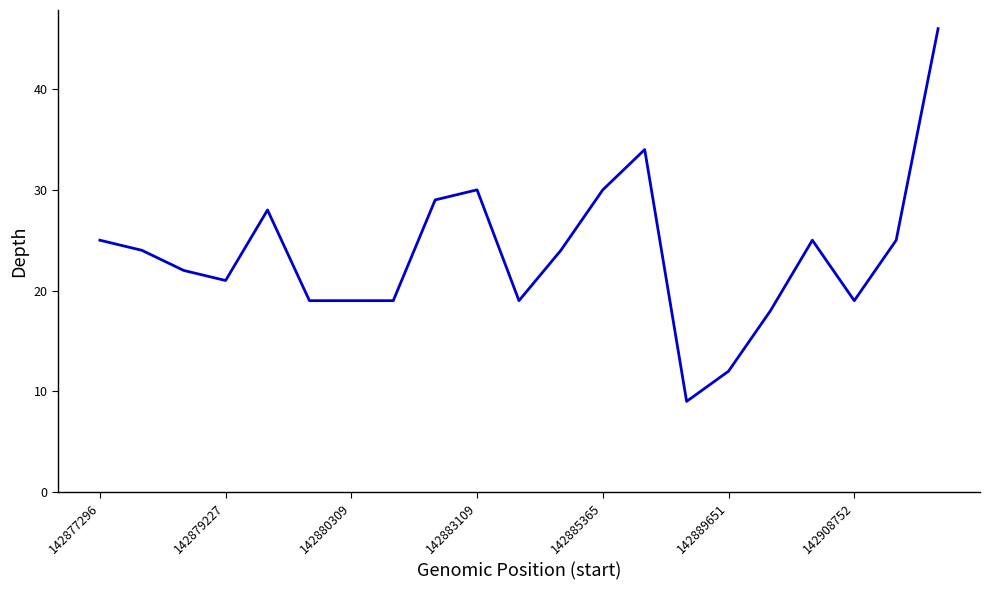

What is the maximum value shown in the chart?

46